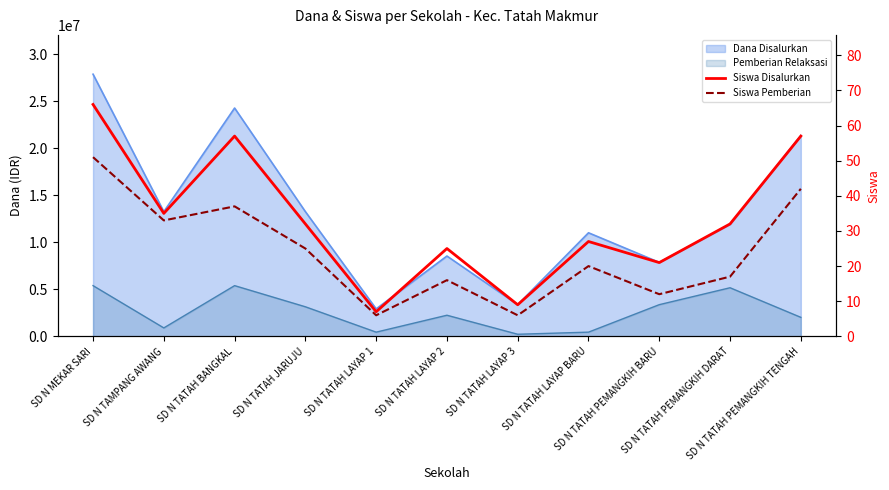

Reading right to left, list all the values displayed in this chart.

Siswa Disalurkan: SD N TATAH PEMANGKIH TENGAH=57	SD N TATAH PEMANGKIH DARAT=32	SD N TATAH PEMANGKIH BARU=21	SD N TATAH LAYAP BARU=27	SD N TATAH LAYAP 3=9	SD N TATAH LAYAP 2=25	SD N TATAH LAYAP 1=7	SD N TATAH JARUJU=32	SD N TATAH BANGKAL=57	SD N TAMPANG AWANG=35	SD N MEKAR SARI=66
Siswa Pemberian: SD N TATAH PEMANGKIH TENGAH=42	SD N TATAH PEMANGKIH DARAT=17	SD N TATAH PEMANGKIH BARU=12	SD N TATAH LAYAP BARU=20	SD N TATAH LAYAP 3=6	SD N TATAH LAYAP 2=16	SD N TATAH LAYAP 1=6	SD N TATAH JARUJU=25	SD N TATAH BANGKAL=37	SD N TAMPANG AWANG=33	SD N MEKAR SARI=51